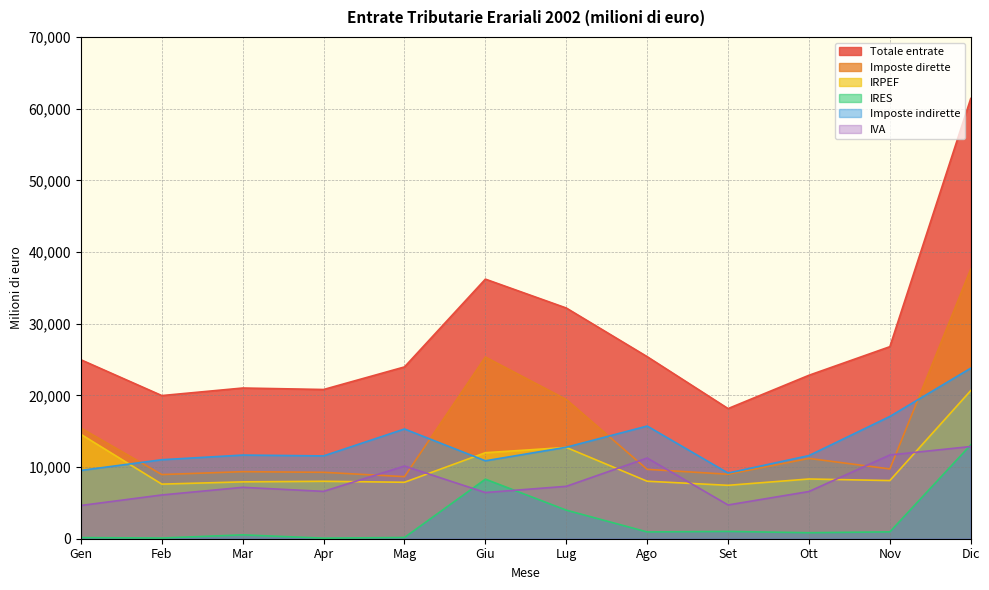

What is the difference between the maximum and second lowest values in the IRPEF series?

13050